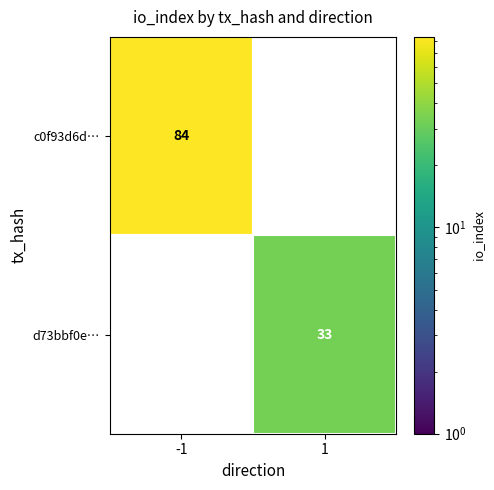

True or false: c0f93d6d… has a value of 126 at -1.

False